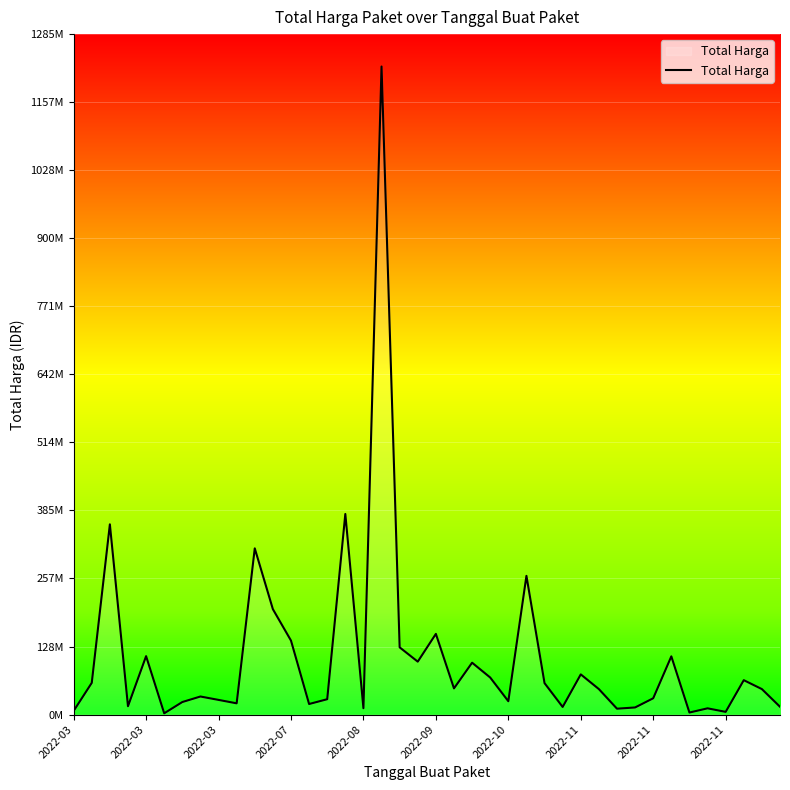

Does the chart display data point markers on the line(s)?

No